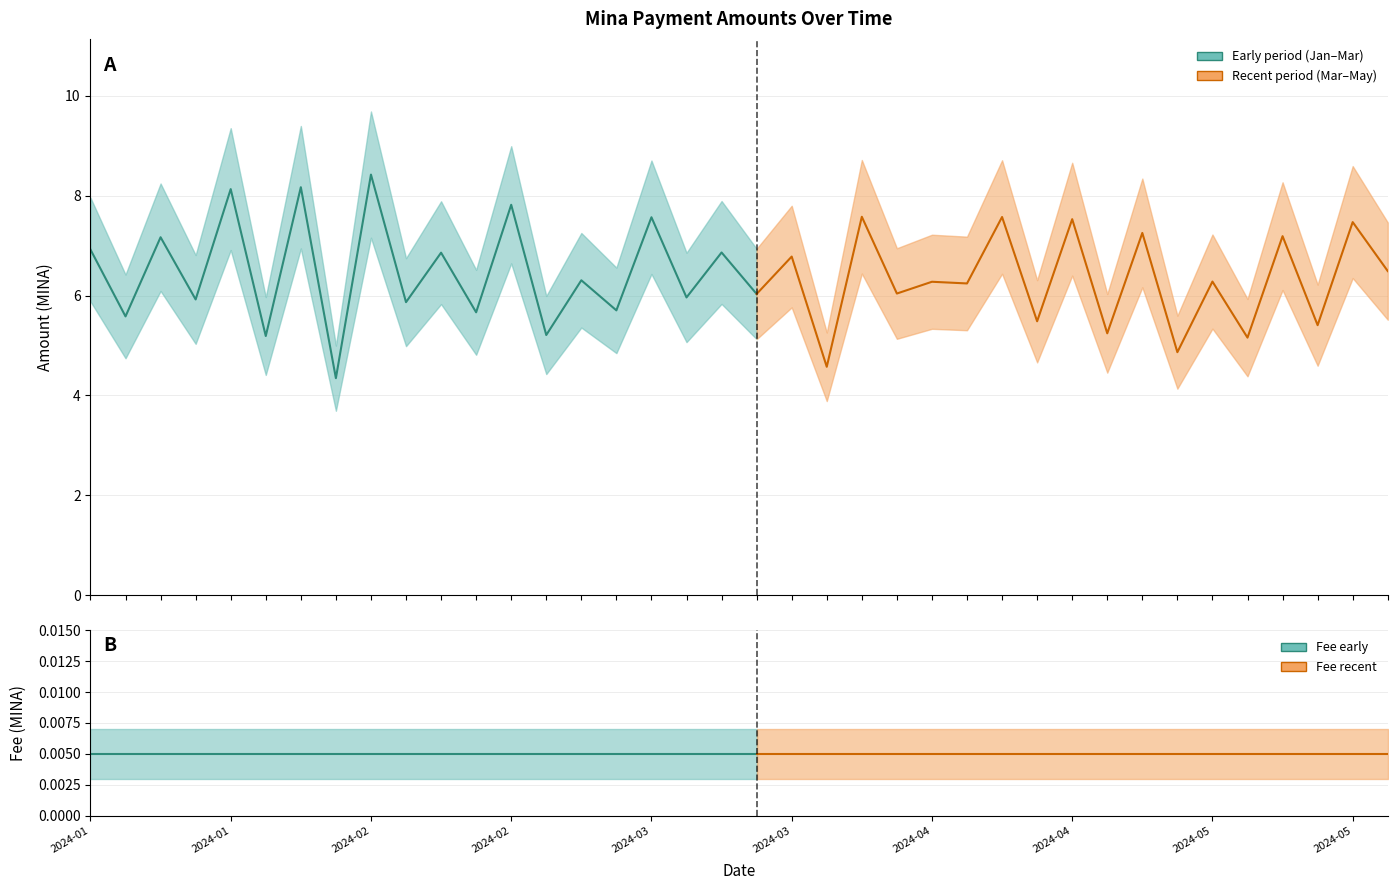

True or false: Fee and Amount cross at least once.

False